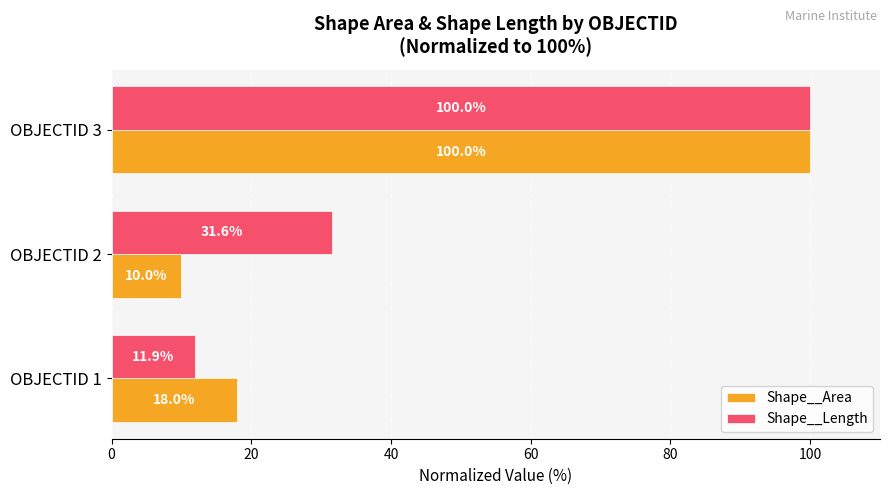

What are all the series names shown in the legend?

Shape__Area, Shape__Length